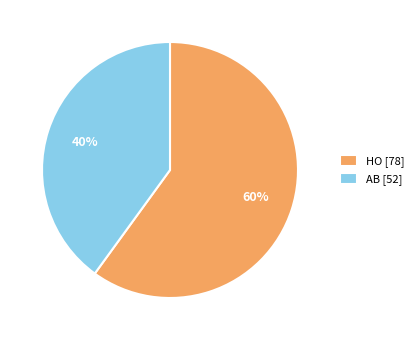

Approximately how many times larger is the value at AB compared to HO?

0.7